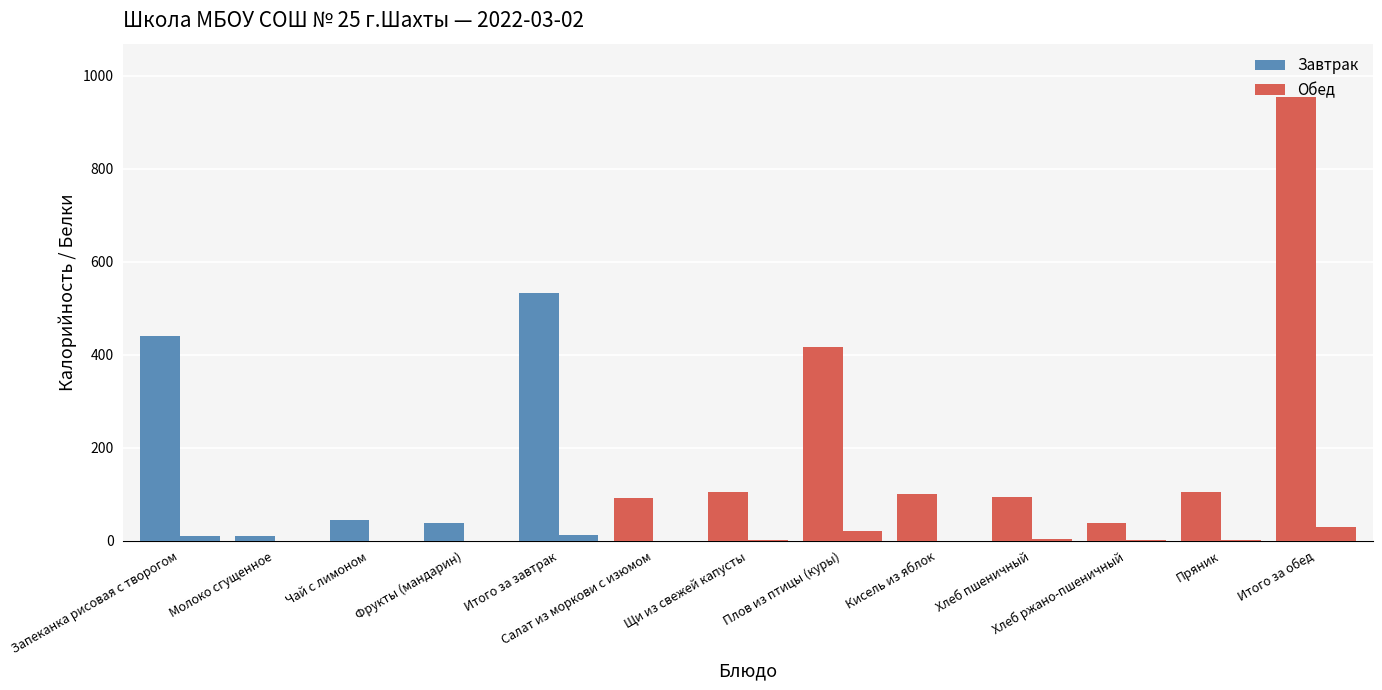

How many categories are shown in the chart?

13